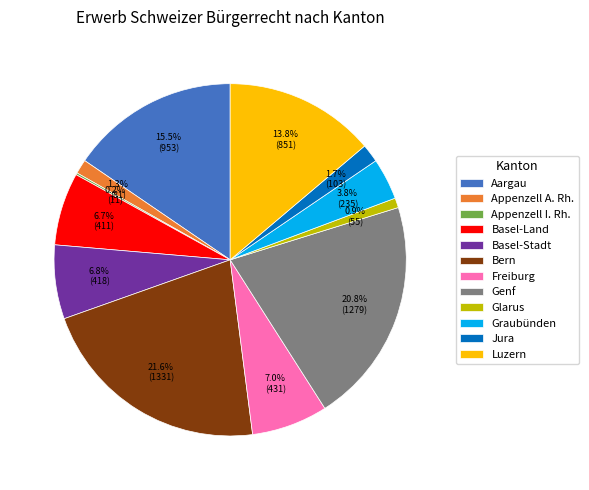

Does any single category account for the majority?

No